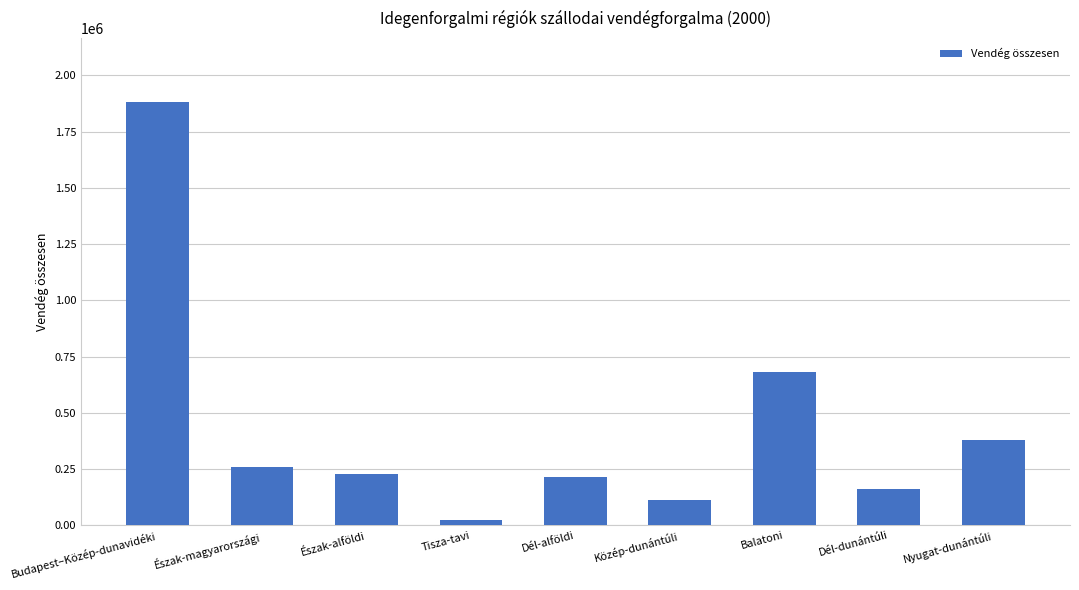

Does the chart contain any negative values?

No